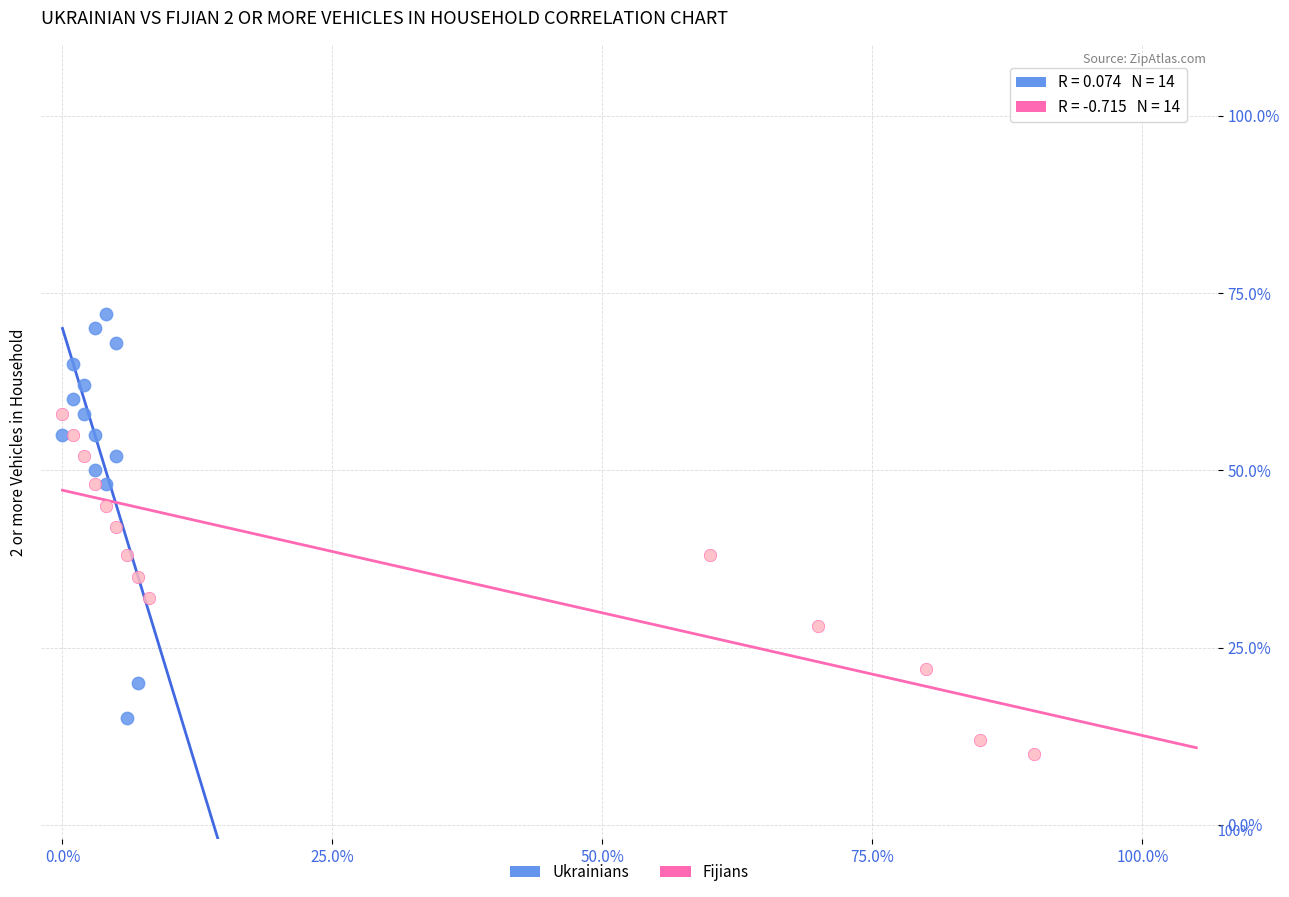

Which series has the widest spread of Y values?

Ukrainians